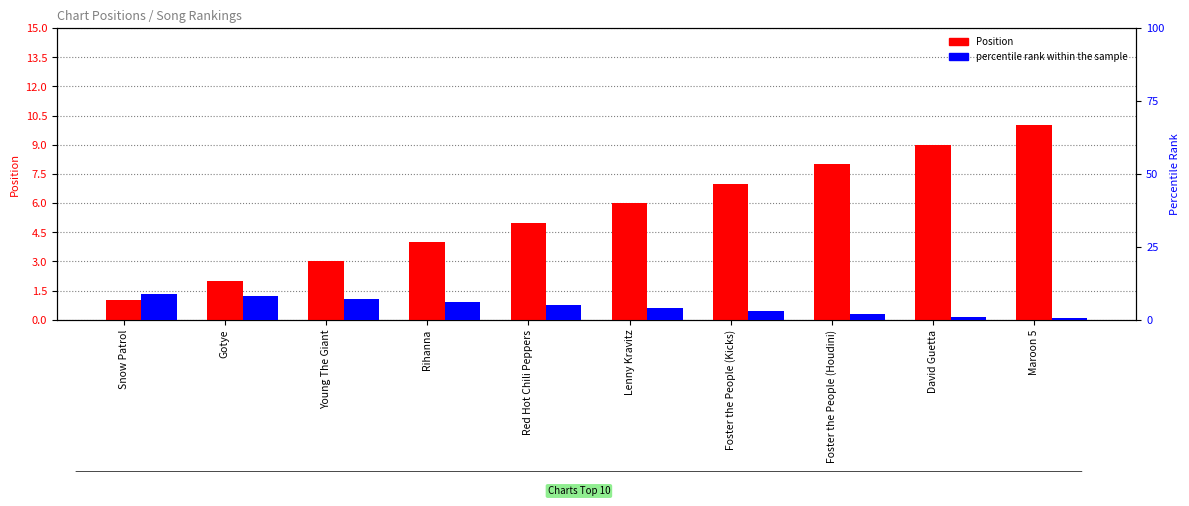

What are all the series names shown in the legend?

Position, percentile rank within the sample